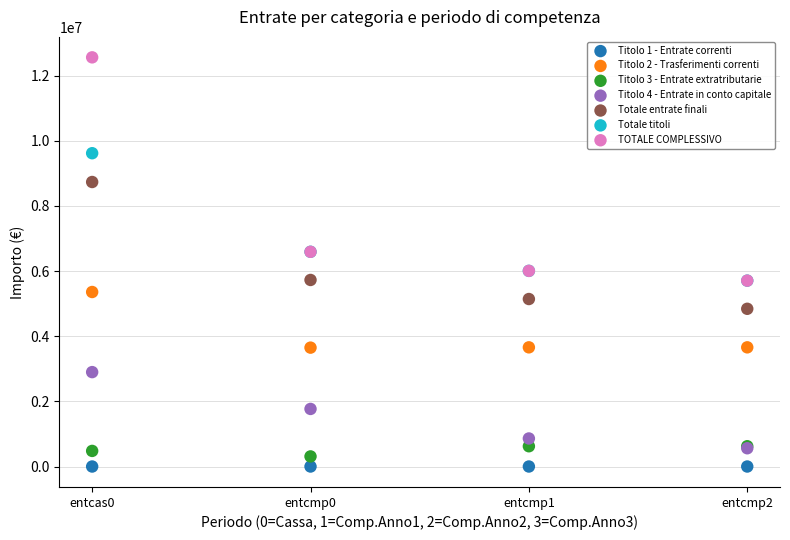

What are all the series names shown in the legend?

Titolo 1 - Entrate correnti, Titolo 2 - Trasferimenti correnti, Titolo 3 - Entrate extratributarie, Titolo 4 - Entrate in conto capitale, Totale entrate finali, Totale titoli, TOTALE COMPLESSIVO